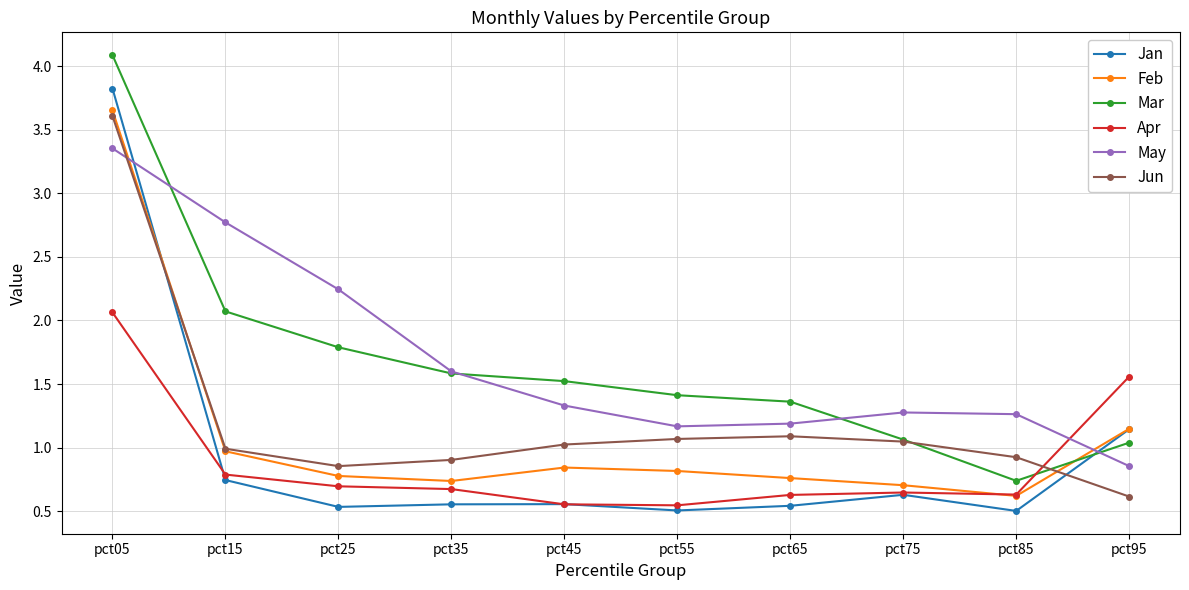

True or false: Jan and Mar cross at least once.

True